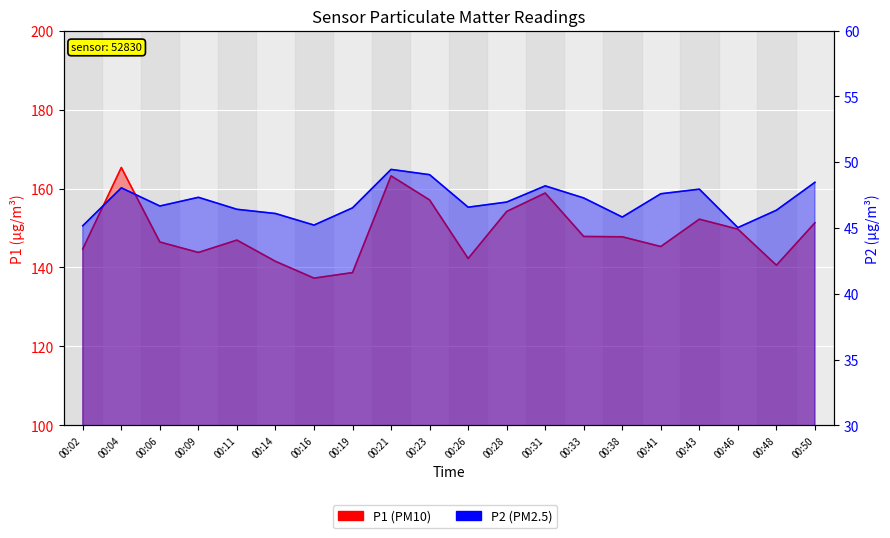

How many series are shown in this chart?

2